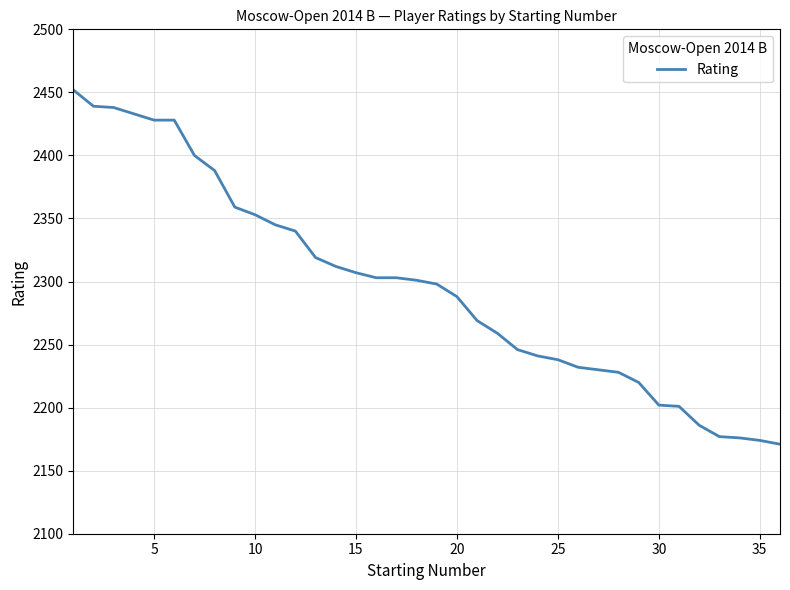

What is the maximum value shown in the chart?

2452